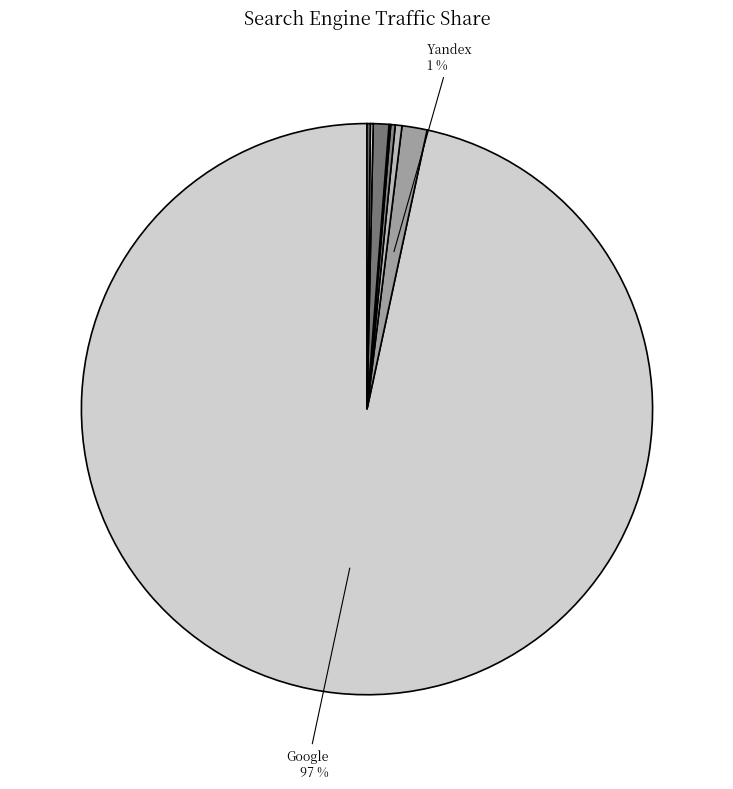

Which category has the biggest portion of the pie?

Google